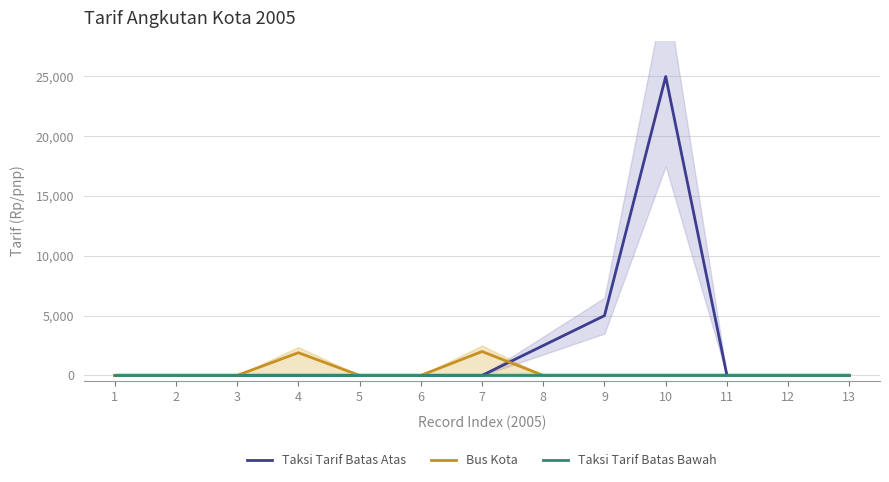

Between 13 and 8, which is larger?

8